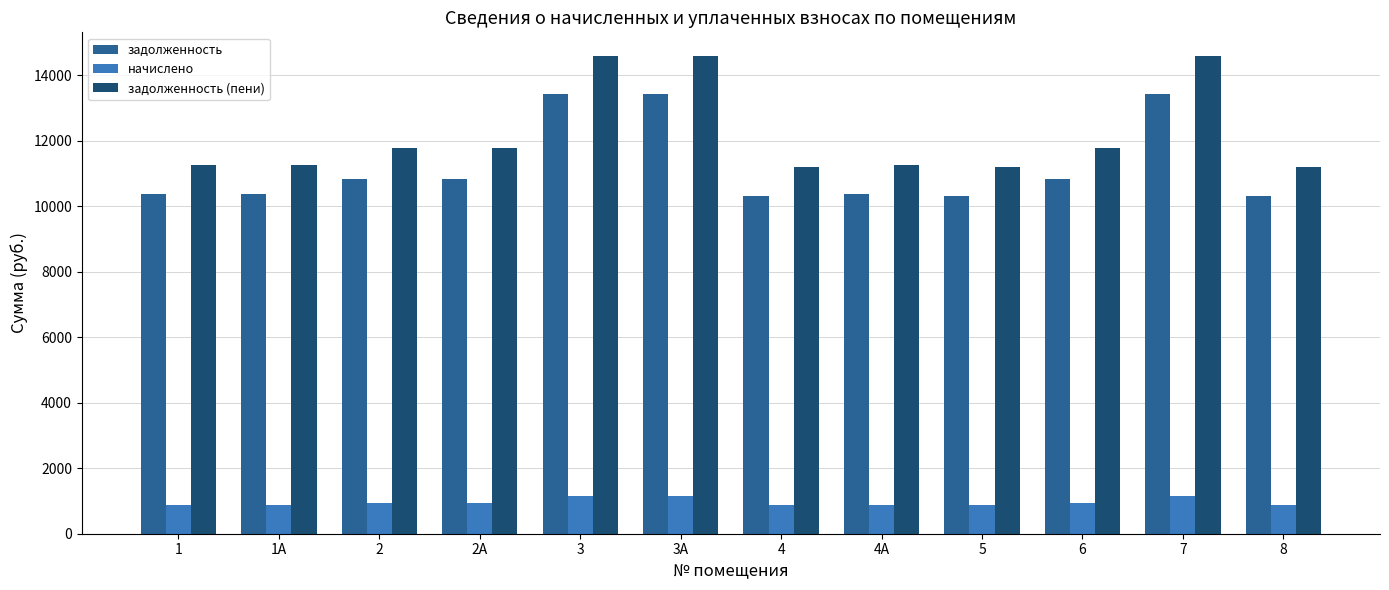

Between 1 and 7, which series saw the biggest shift?

задолженность (пени)